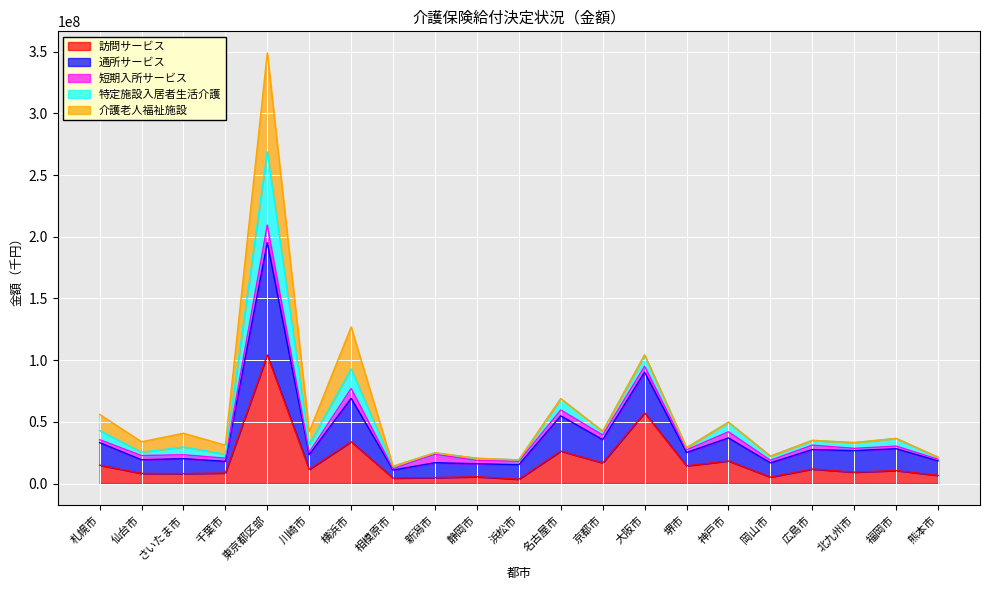

What is the total value across all series at 横浜市?

126932899